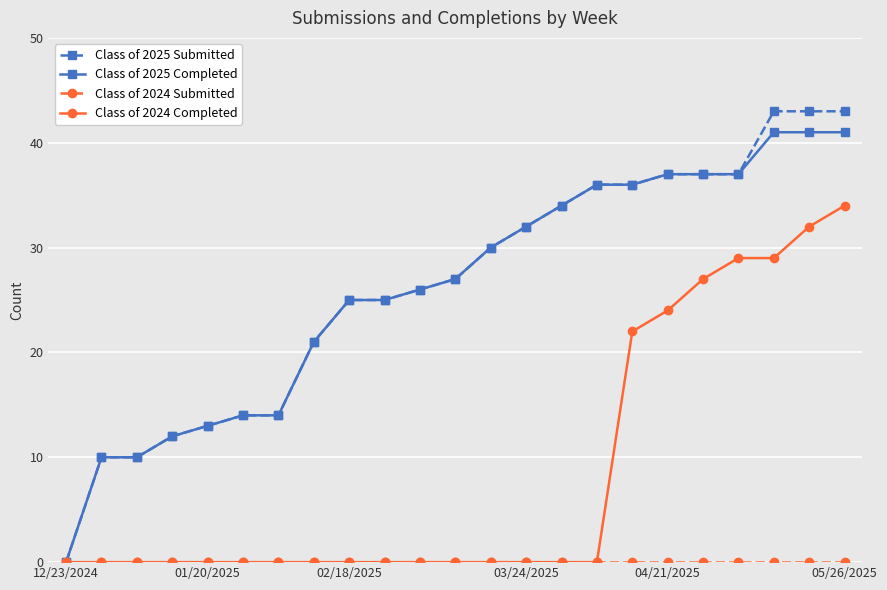

What is the value of the Class of 2025 Submitted point at the 7th from the left?

14